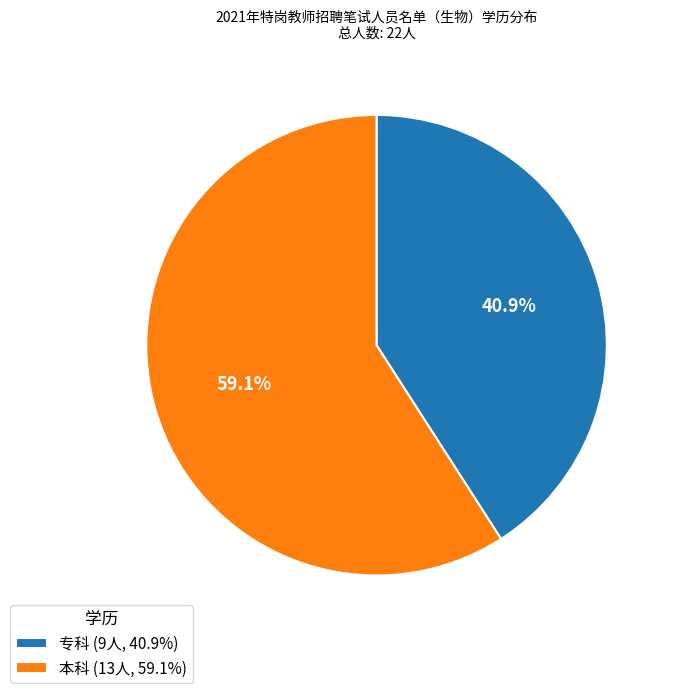

To the nearest percent, what is the difference between the 本科 and 专科 slice percentages?

18%